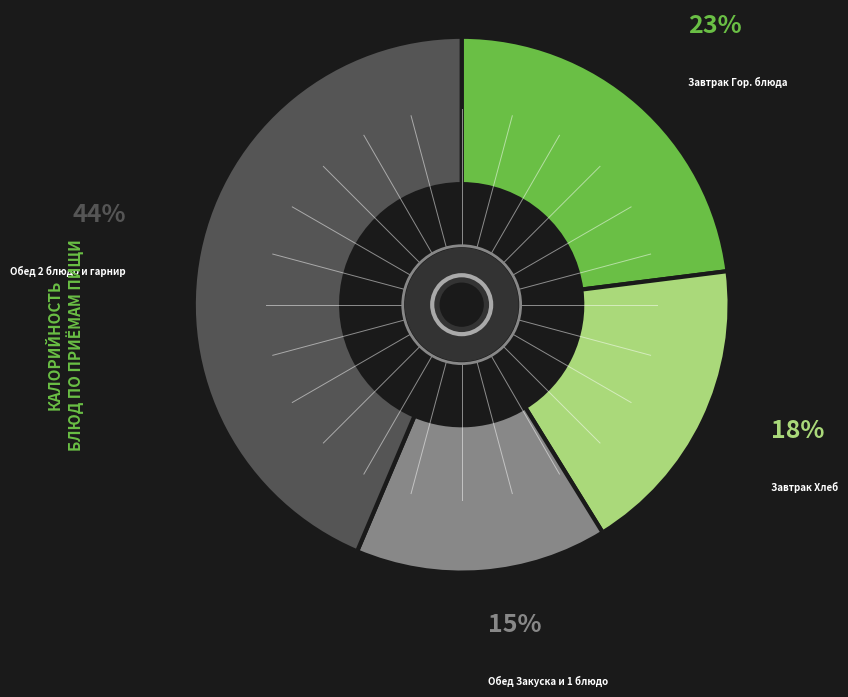

Is there a majority slice in this chart?

No